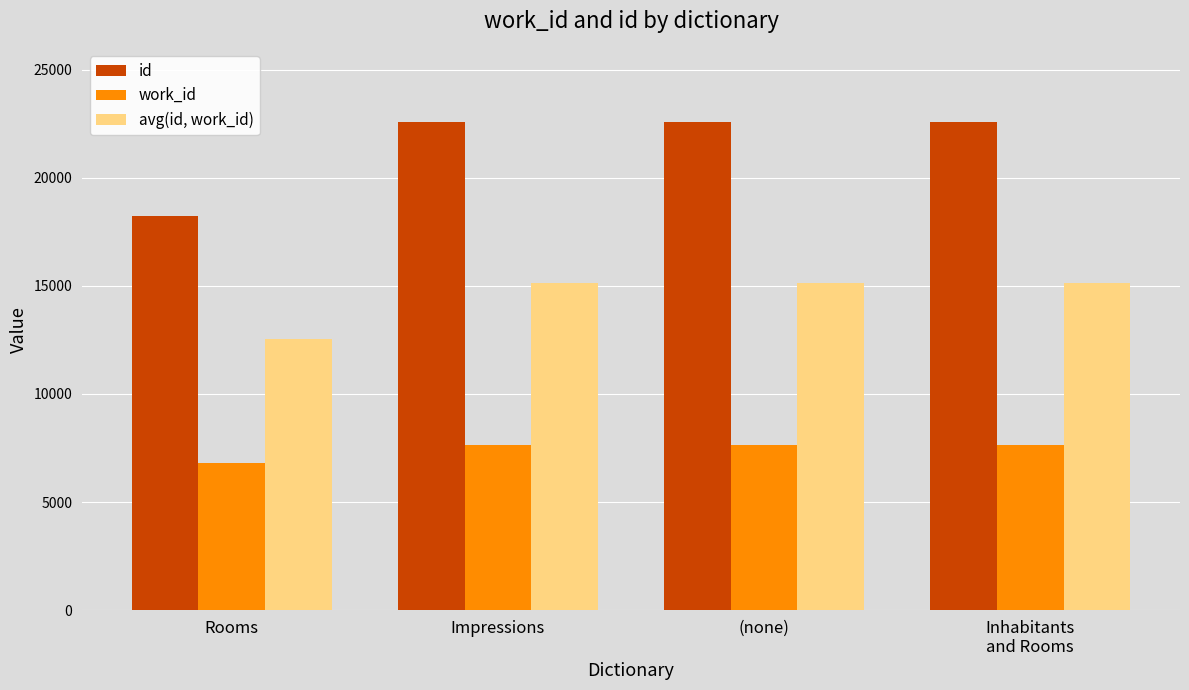

What is the sum of all work_id values?

29769